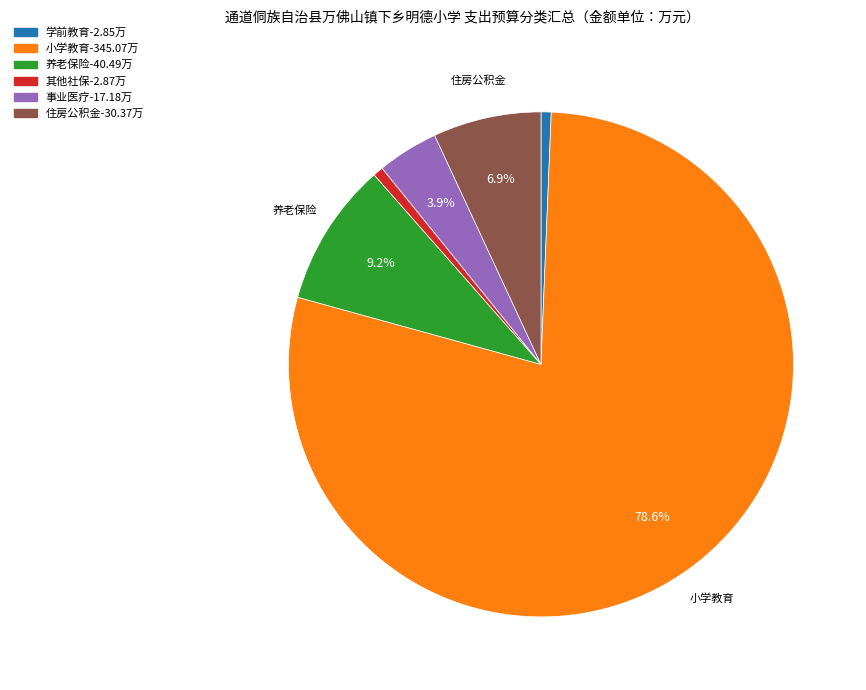

Is there any slice that represents more than half of the pie?

Yes